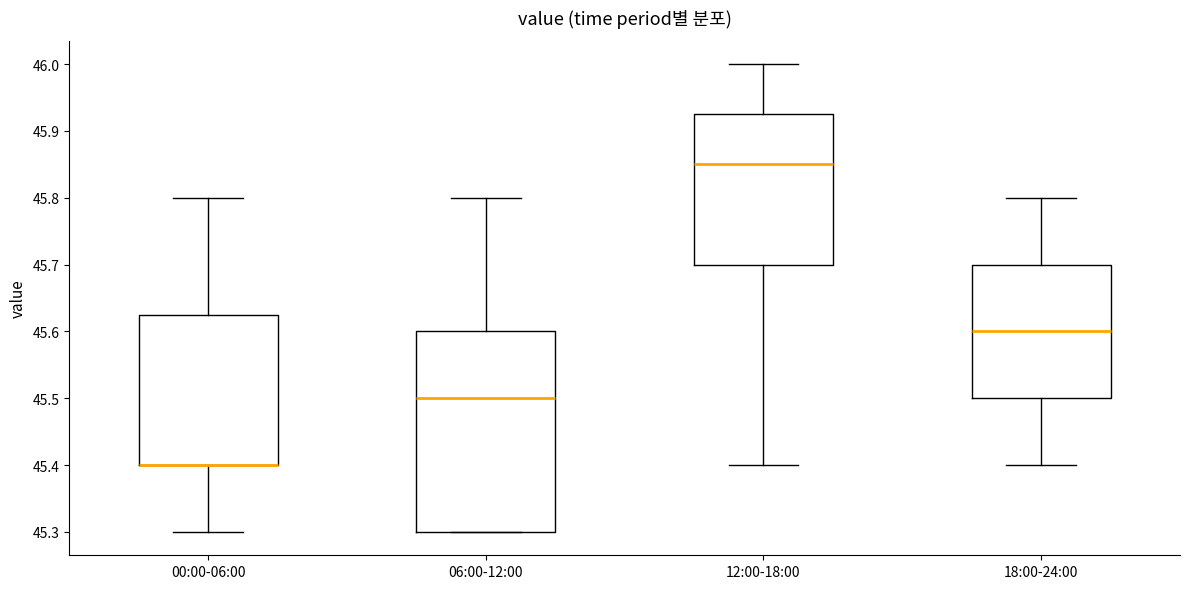

Reading left to right, read every box against the y-axis: the position of its median line, the range the box covers, and the ends of its whiskers. The values are not printed on the chart, so give them approximately, as read against the axis.

00:00-06:00: median 45.40 (drawn on the box's lower edge), box 45.40 to 45.63, whiskers 45.30 to 45.80
06:00-12:00: median 45.50, box 45.30 to 45.60, whiskers 45.30 to 45.80
12:00-18:00: median 45.85, box 45.70 to 45.93, whiskers 45.40 to 46.00
18:00-24:00: median 45.60, box 45.50 to 45.70, whiskers 45.40 to 45.80